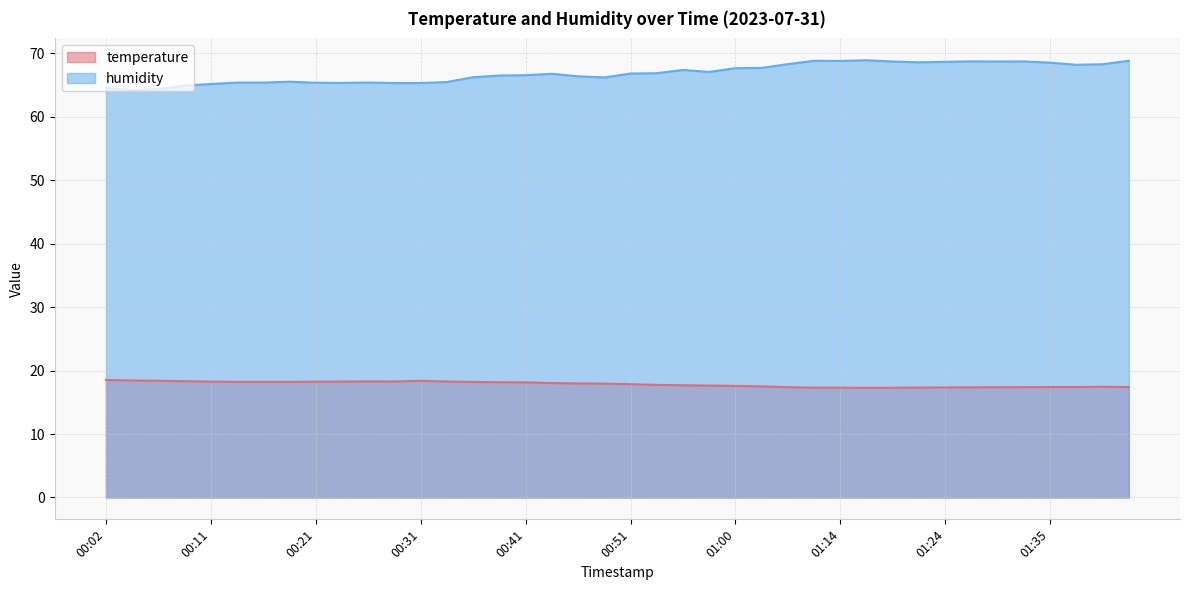

True or false: temperature and humidity cross at least once.

False